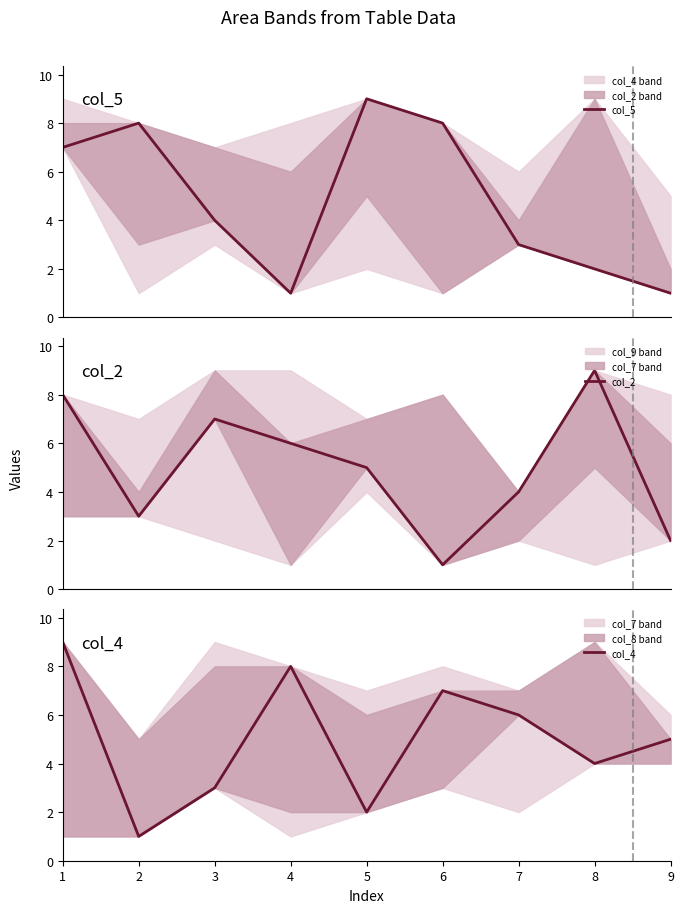

Which series has the largest total across all categories?

col_2